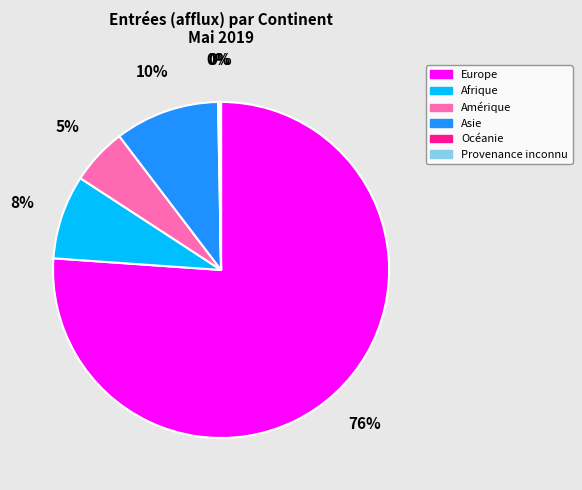

Combined, do Afrique and Amérique account for over 50%?

No